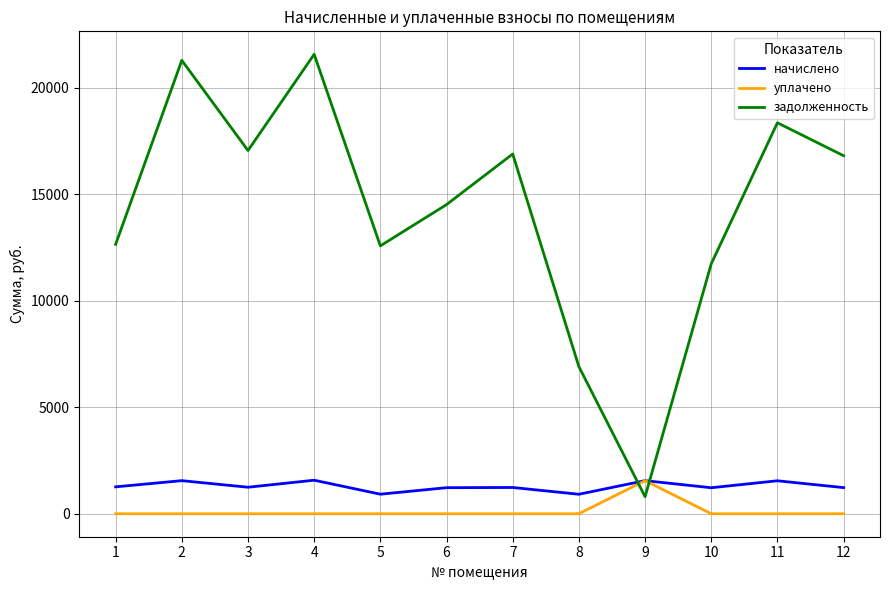

Rank the series at 7 from highest to lowest value.

задолженность, начислено, уплачено